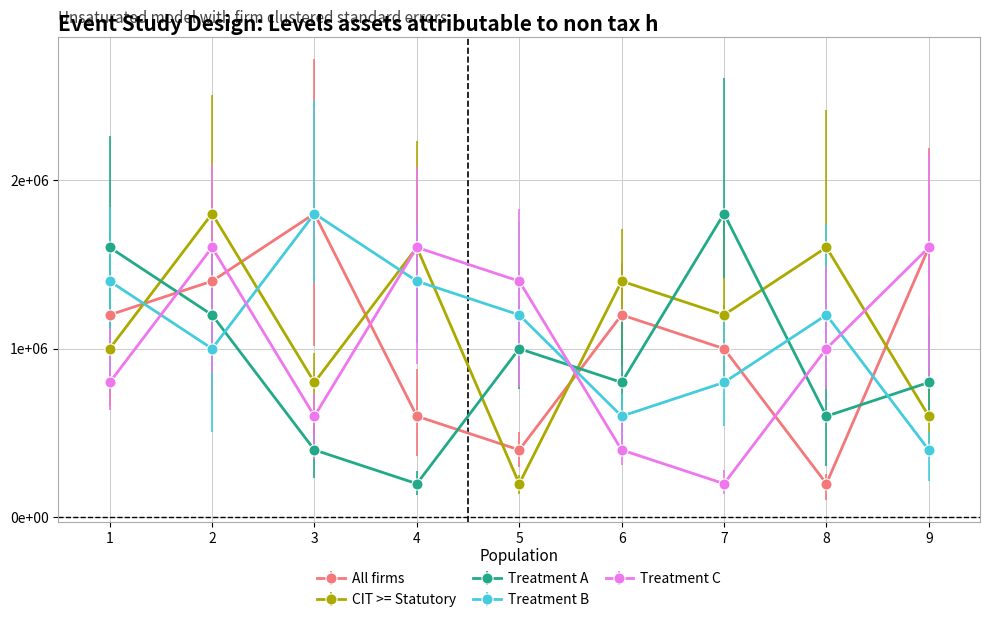

Is it true that Treatment C equals 1600000 at 4?

True